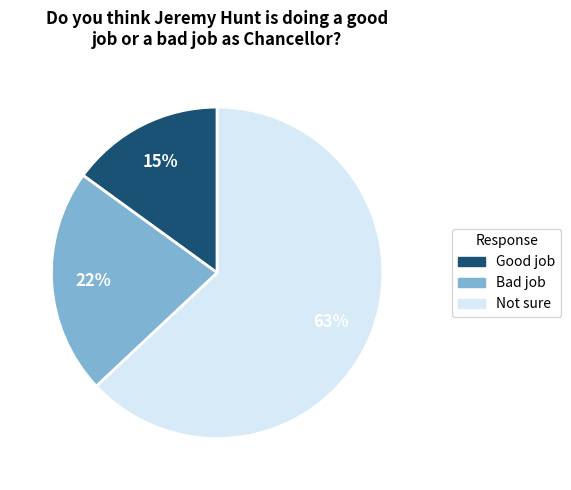

To the nearest percent, what is the average slice percentage?

33%